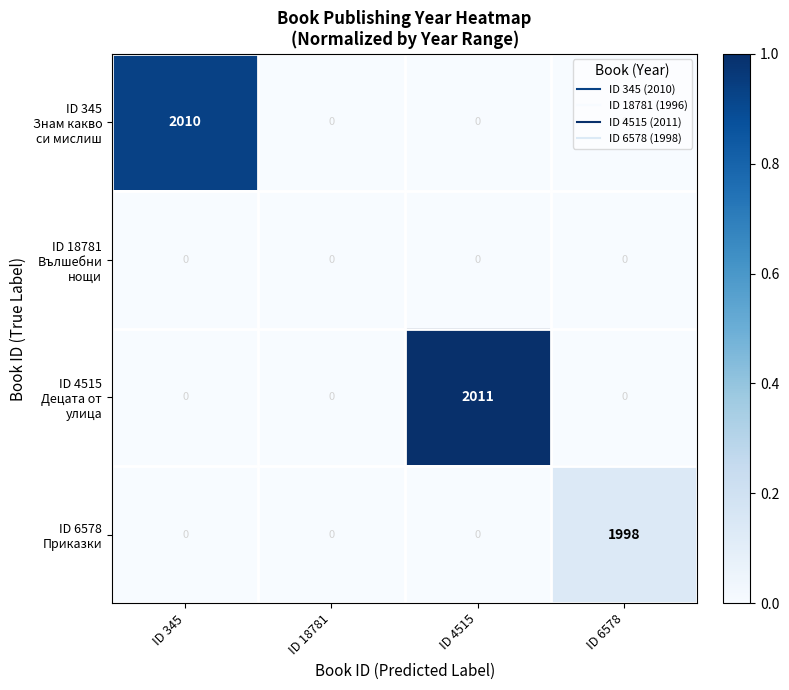

What is the greatest value displayed?

2011